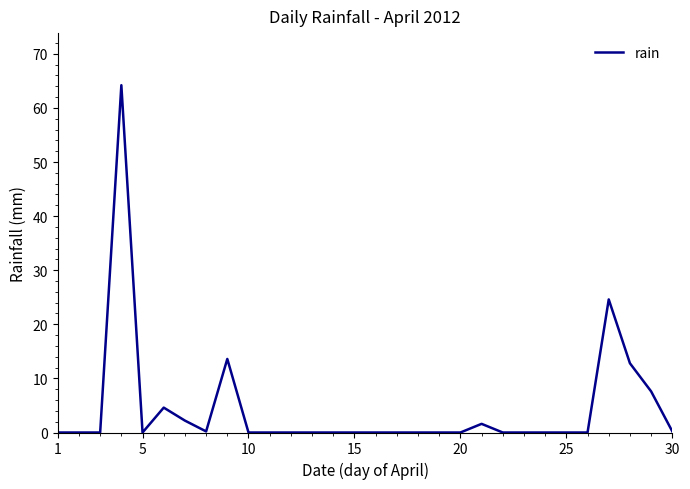

Count the number of data series in this chart.

1